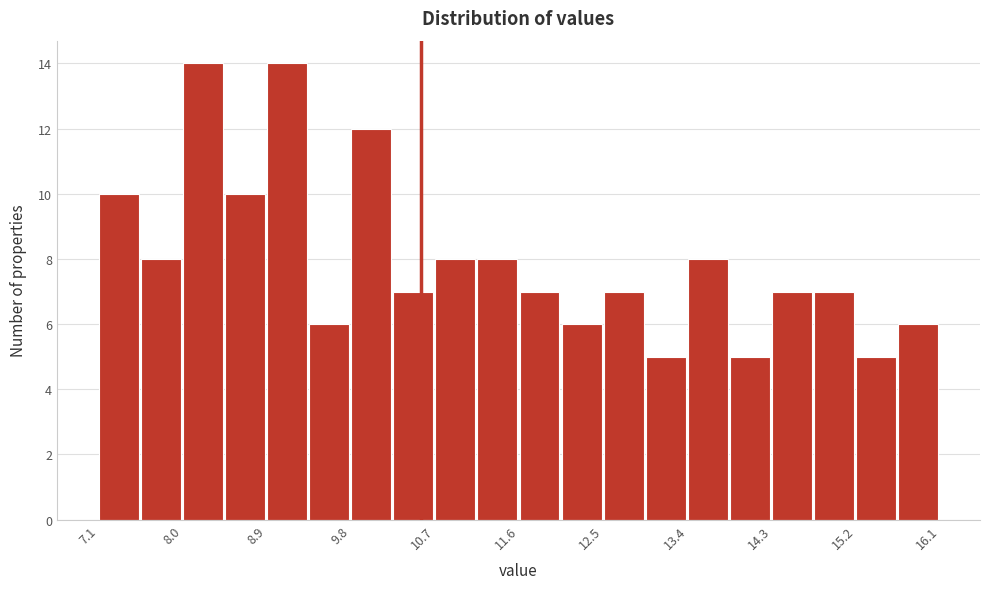

Reading left to right, transcribe this chart: for each bar, give the range it covers on the x-axis and its height. Neither the bar edges nor the heights are printed on the chart, so give them approximately, as read against the axes.

7.10 to 7.55: 10
7.55 to 8.00: 8
8.00 to 8.45: 14
8.45 to 8.90: 10
8.90 to 9.35: 14
9.35 to 9.80: 6
9.80 to 10.25: 12
10.25 to 10.70: 7
10.70 to 11.15: 8
11.15 to 11.60: 8
11.60 to 12.05: 7
12.05 to 12.50: 6
12.50 to 12.95: 7
12.95 to 13.40: 5
13.40 to 13.85: 8
13.85 to 14.30: 5
14.30 to 14.75: 7
14.75 to 15.20: 7
15.20 to 15.65: 5
15.65 to 16.10: 6